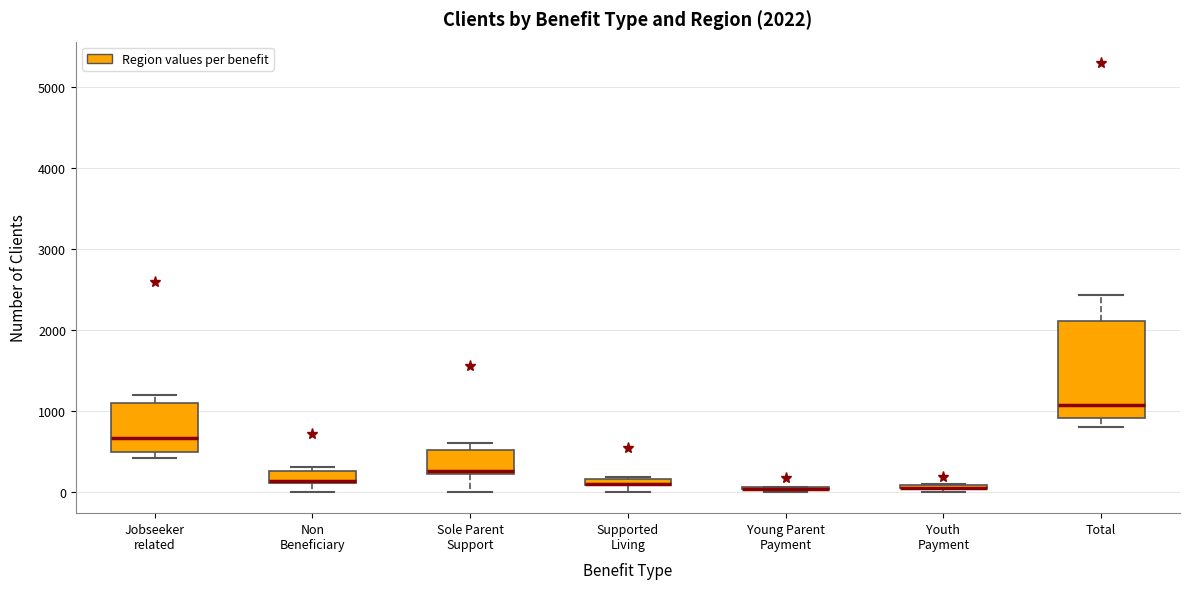

Comparing the boxes themselves (not the whiskers), which one is the tallest?

Total